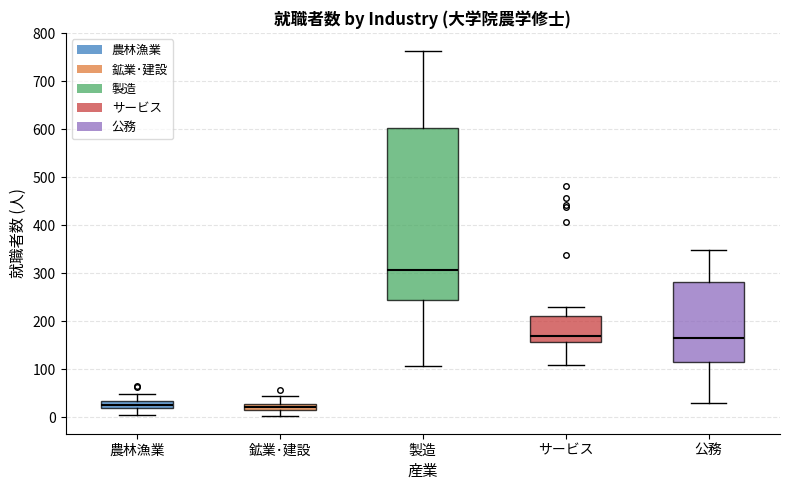

Comparing the boxes themselves (not the whiskers), which one is the tallest?

製造